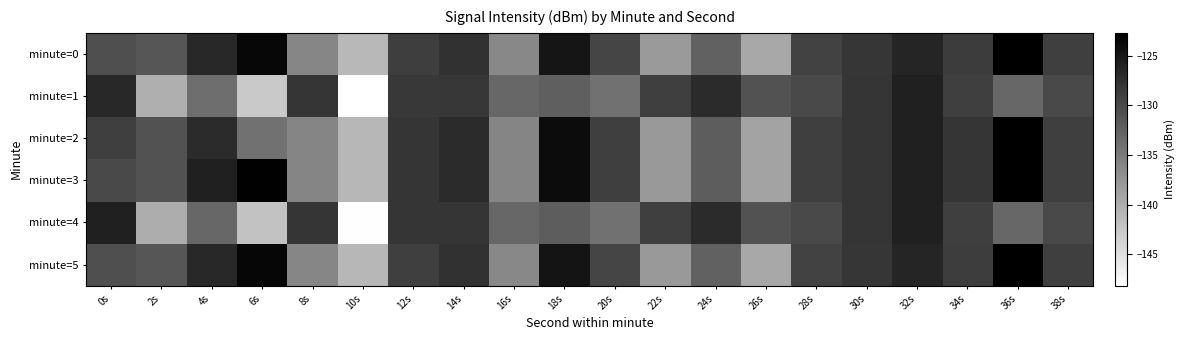

Which has a higher value, 26s or 4s?

4s